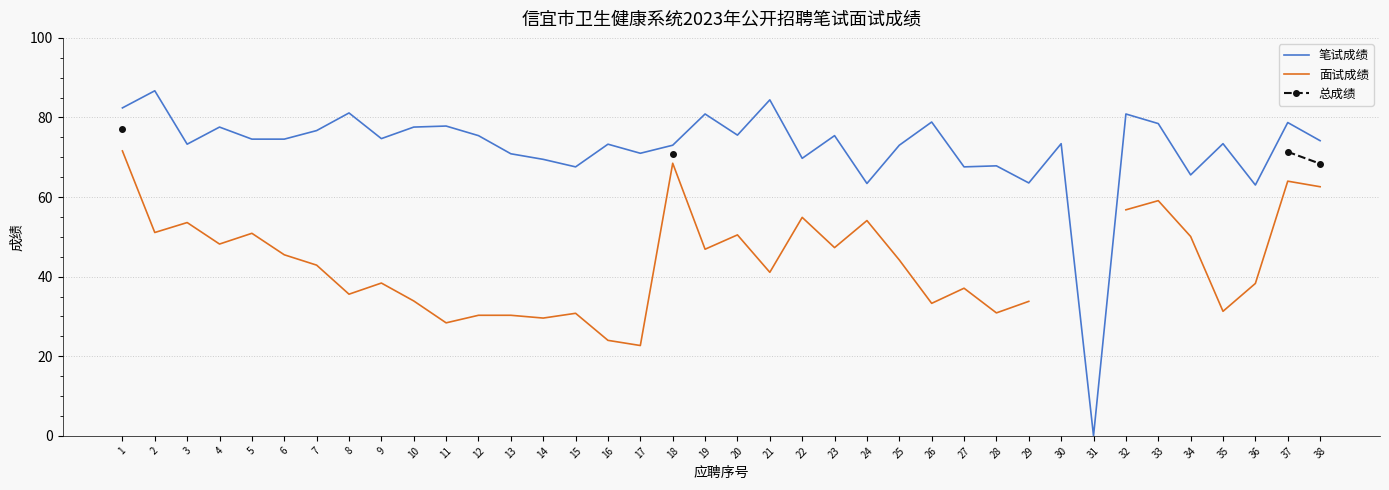

True or false: 笔试成绩 and 总成绩 cross at least once.

False